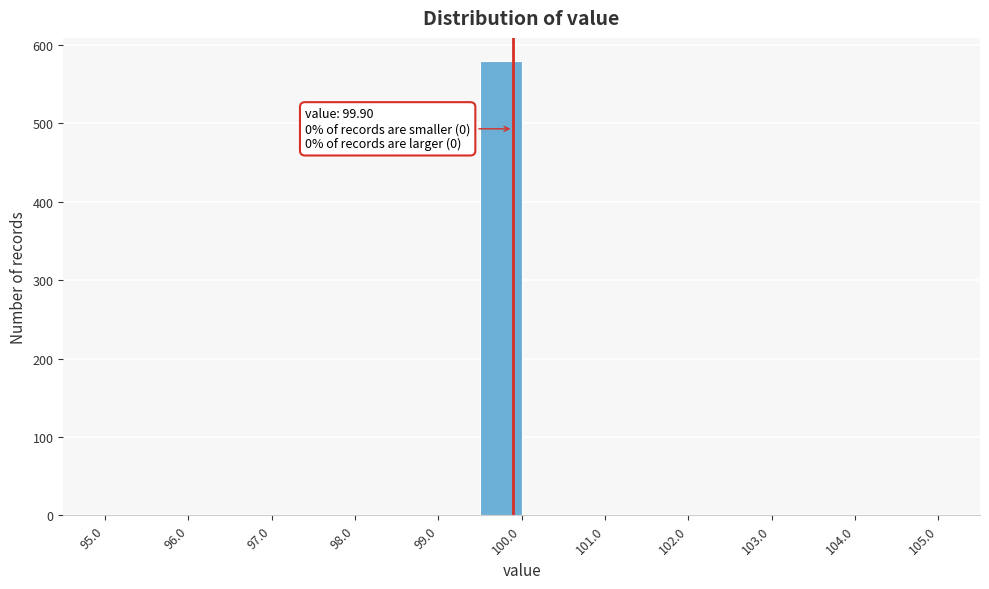

Which range on the x-axis has the tallest bar?

99.5 to 100.0